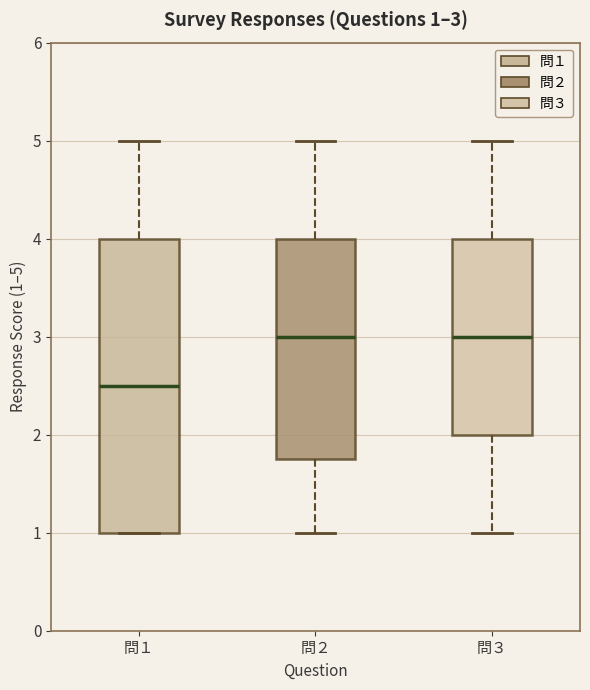

Comparing the boxes themselves (not the whiskers), which one is the tallest?

問１